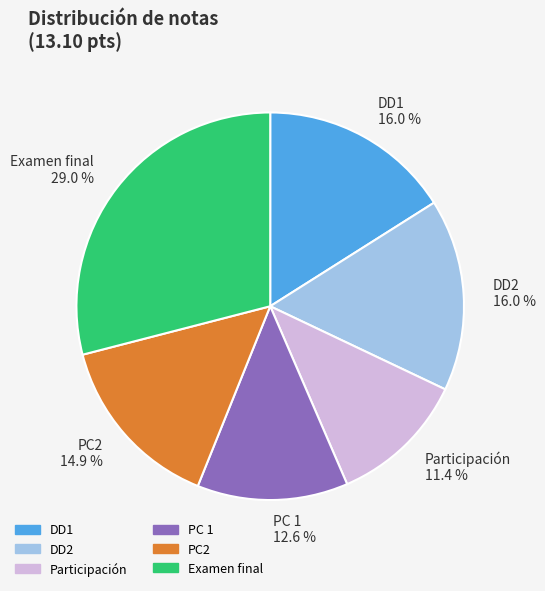

The DD1 slice represents 9% of the pie. True or false?

False